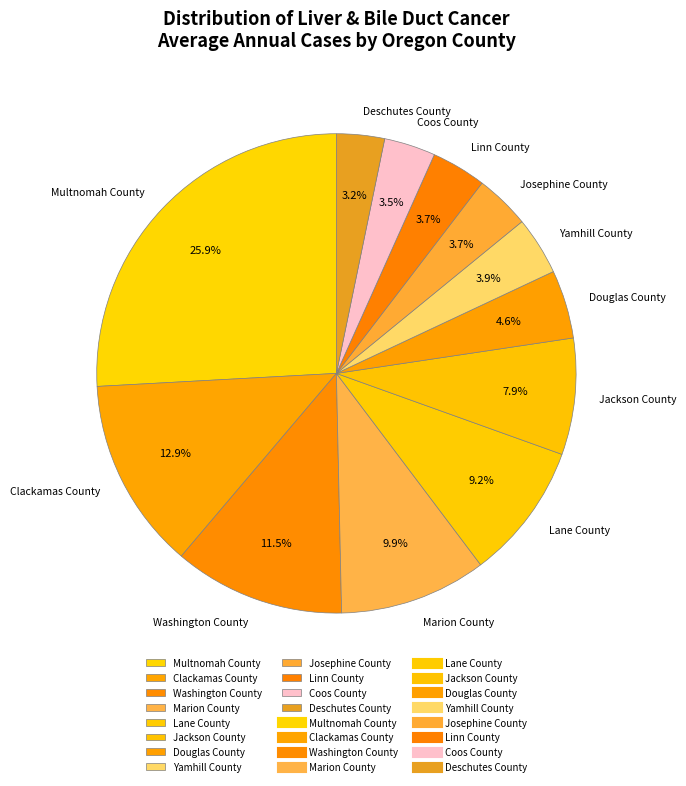

True or false: Clackamas County accounts for 6% of the total.

False